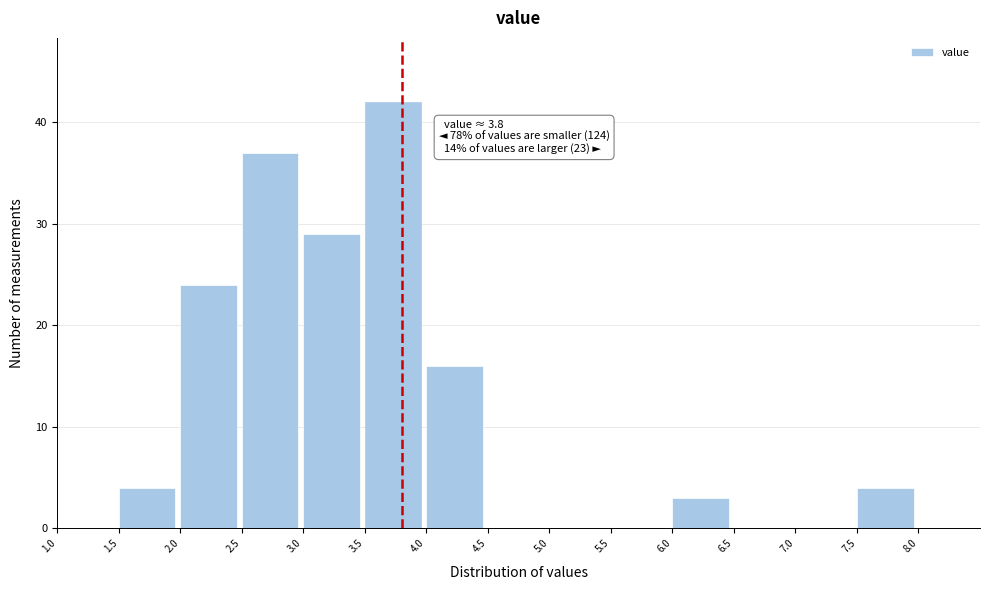

Which range on the x-axis has the tallest bar?

3.5 to 4.0